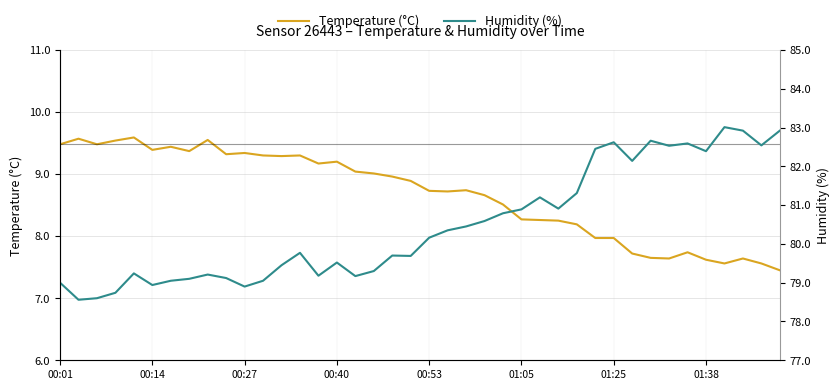

True or false: temperature and humidity cross at least once.

False